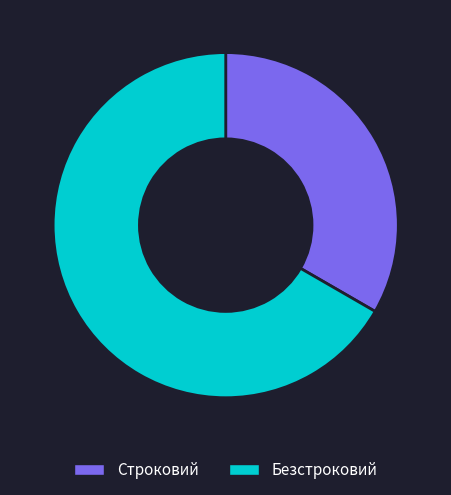

Which has a higher value, Безстроковий or Строковий?

Безстроковий